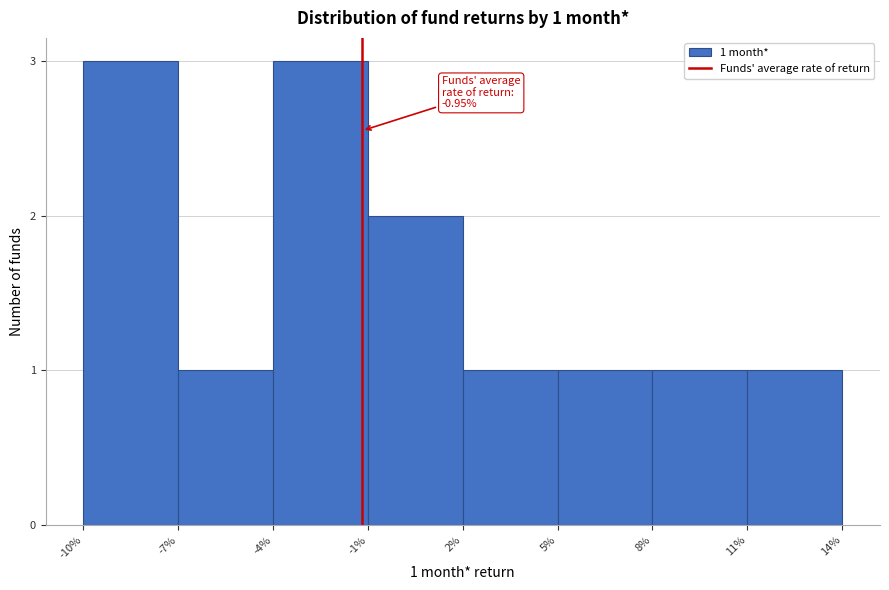

Reading left to right, transcribe all the data shown in this chart.

-10%=3	-7%=1	-4%=3	-1%=2	2%=1	5%=1	8%=1	14%=1